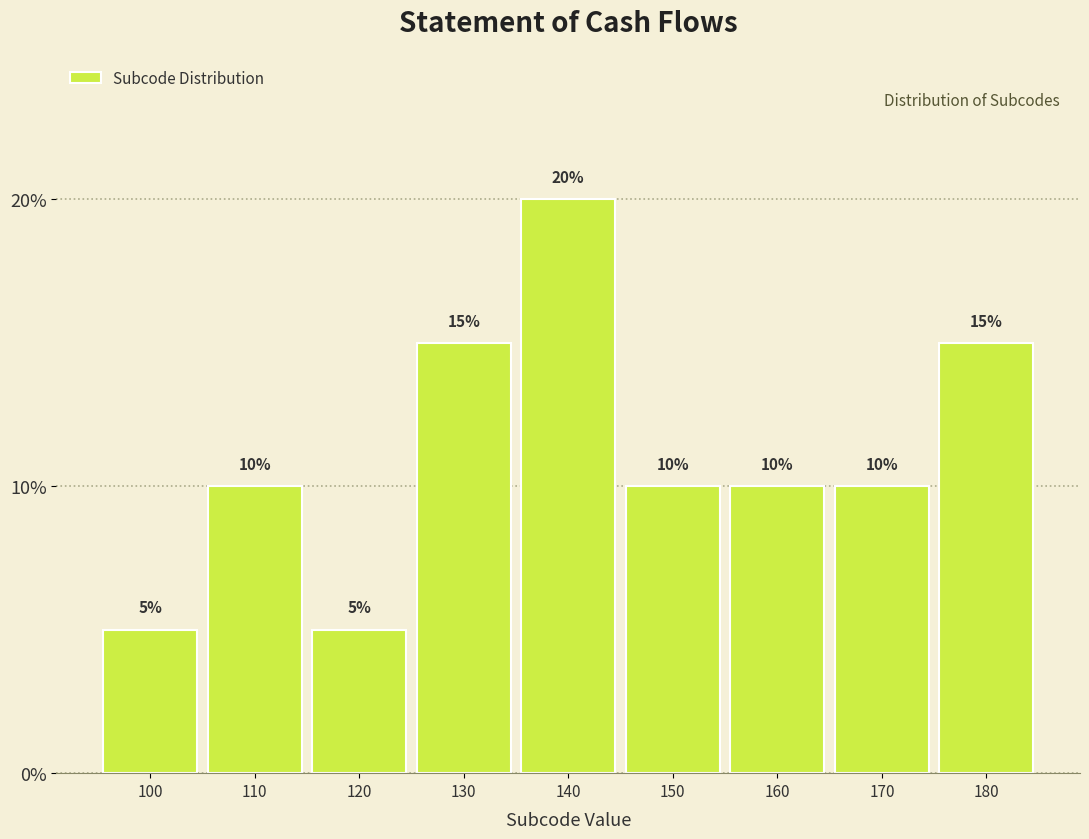

Reading left to right, list every bar in this chart as the range it spans on the x-axis followed by its height.

95 to 105: 5
105 to 115: 10
115 to 125: 5
125 to 135: 15
135 to 145: 20
145 to 155: 10
155 to 165: 10
165 to 175: 10
175 to 185: 15